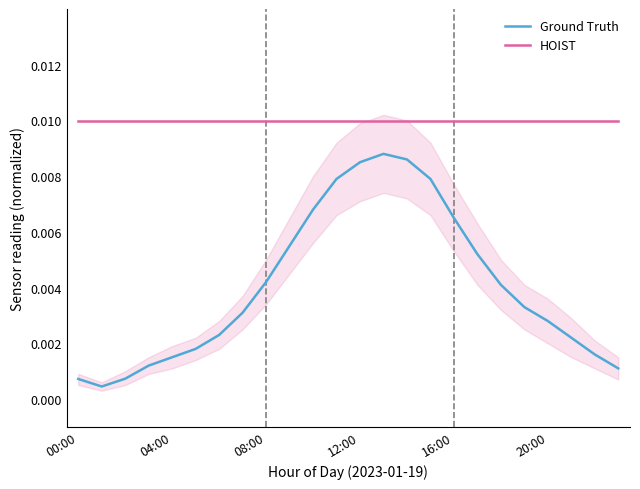

Count the number of categories in the chart.

24